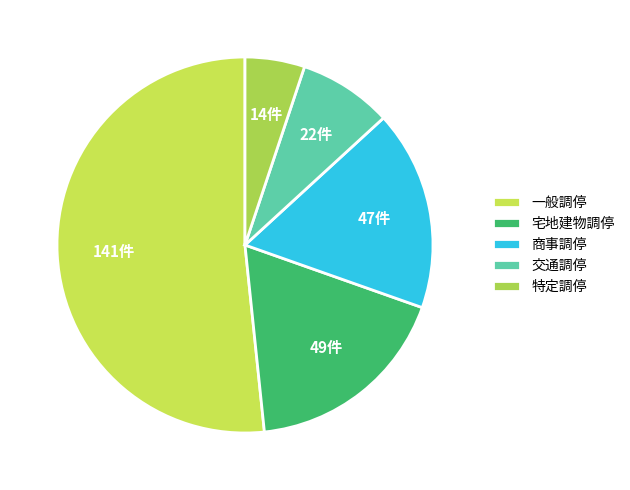

Rank the categories by value from lowest to highest.

特定調停, 交通調停, 商事調停, 宅地建物調停, 一般調停